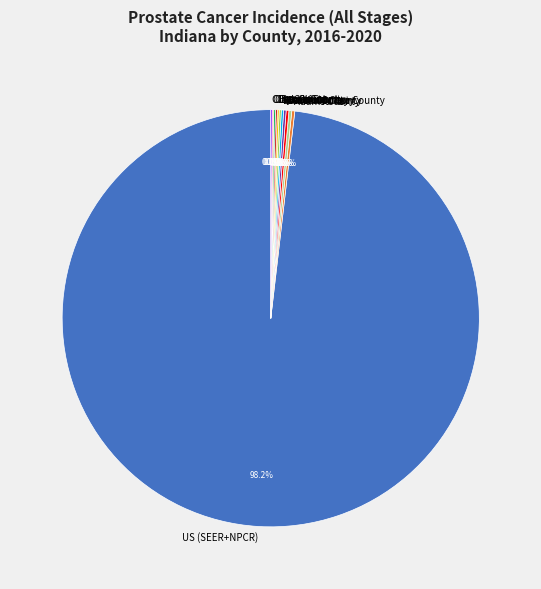

Does any single category account for the majority?

Yes